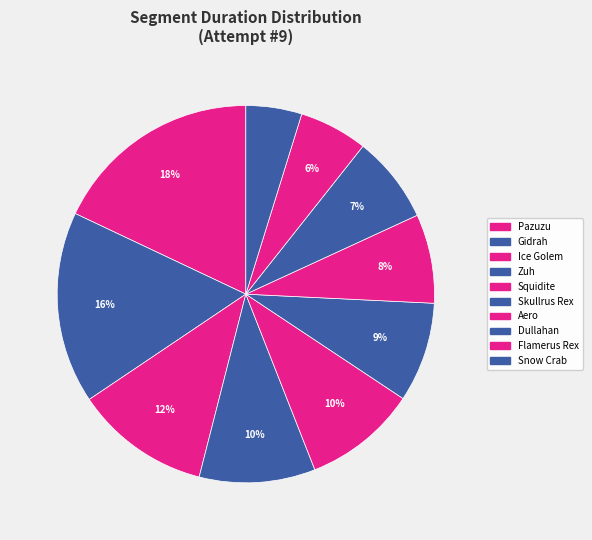

Count the number of slices in the pie.

10